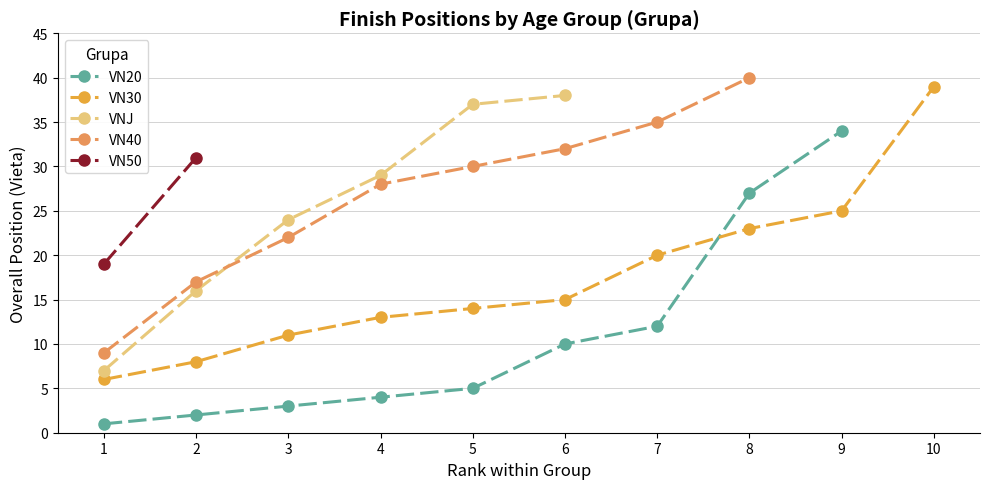

Where is VN20 nearest to the value 17?

7